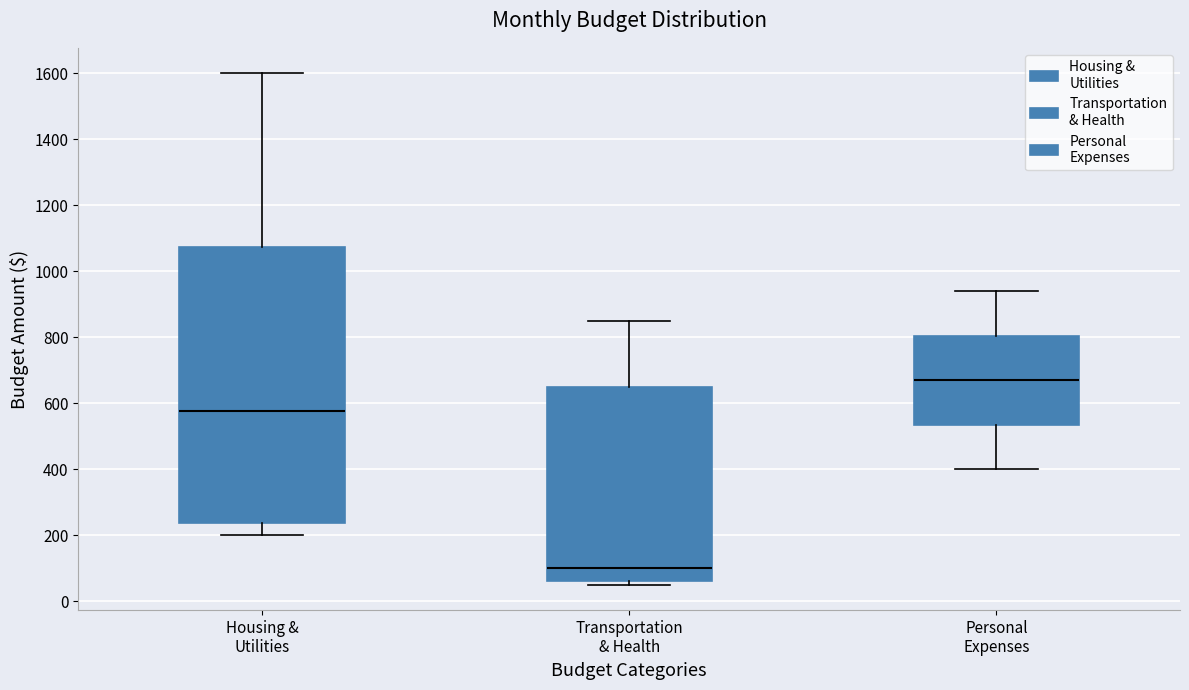

Reading left to right, read every box against the y-axis: the position of its median line, the range the box covers, and the ends of its whiskers. The values are not printed on the chart, so give them approximately, as read against the axis.

Housing & Utilities: median 580, box 240 to 1080, whiskers 200 to 1600
Transportation & Health: median 100, box 60 to 660, whiskers 60 (just below the box's lower edge) to 860
Personal Expenses: median 680, box 540 to 800, whiskers 400 to 940